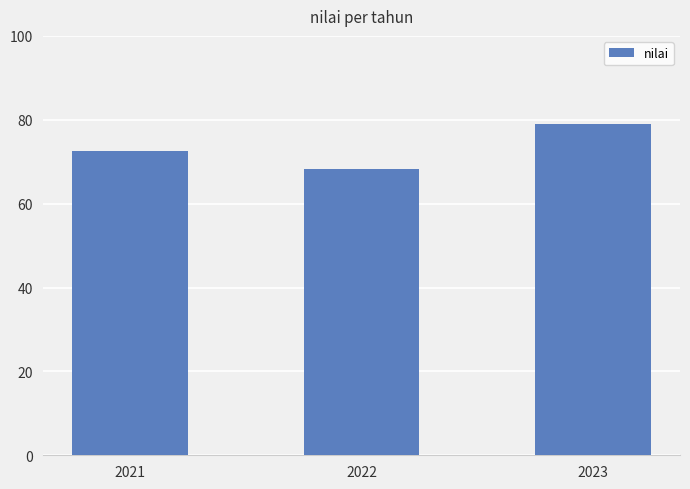

At which label does the data first exceed 72?

2021